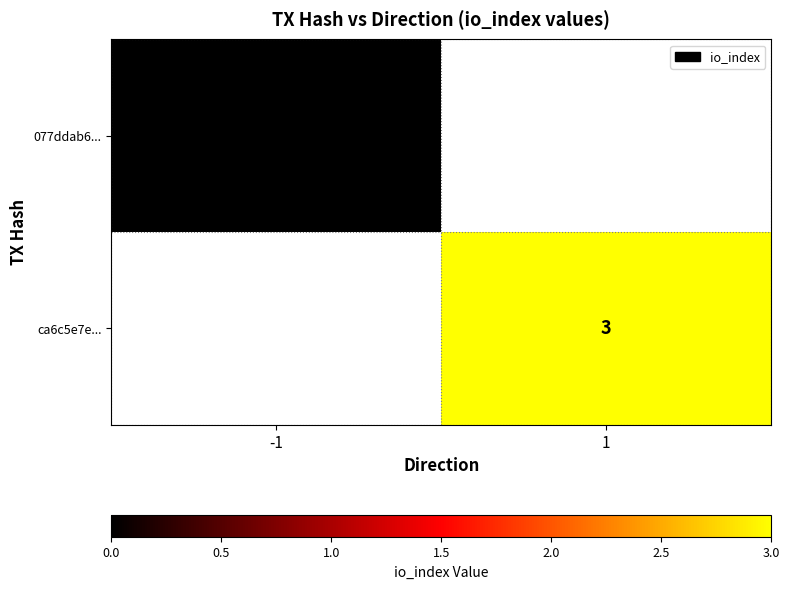

The ca6c5e7e... series shows 3 at 1. True or false?

True